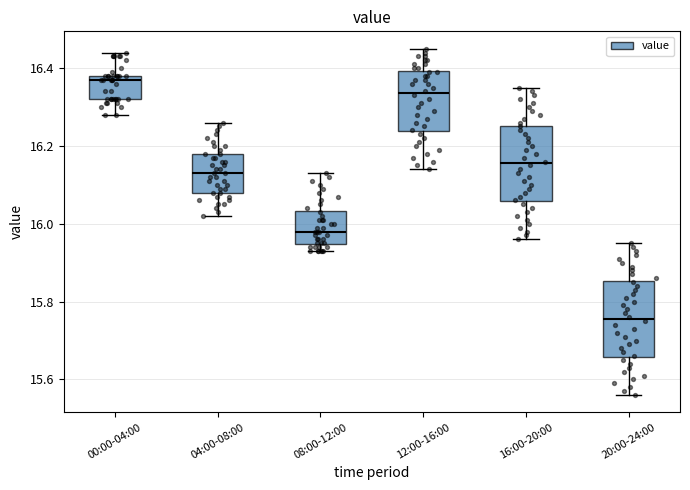

Reading left to right, transcribe this box plot: for each box, give where its median line is, the range the box spans, and where its two whiskers end, as read against the y-axis. The values are not printed on the chart, so give them approximately, as read against the axis.

00:00-04:00: median 16.38 (just below the box's upper edge), box 16.32 to 16.38, whiskers 16.28 to 16.44
04:00-08:00: median 16.14, box 16.08 to 16.18, whiskers 16.02 to 16.26
08:00-12:00: median 15.98, box 15.94 to 16.04, whiskers 15.94 (just below the box's lower edge) to 16.14
12:00-16:00: median 16.34, box 16.24 to 16.40, whiskers 16.14 to 16.46
16:00-20:00: median 16.16, box 16.06 to 16.26, whiskers 15.96 to 16.36
20:00-24:00: median 15.76, box 15.66 to 15.86, whiskers 15.56 to 15.96